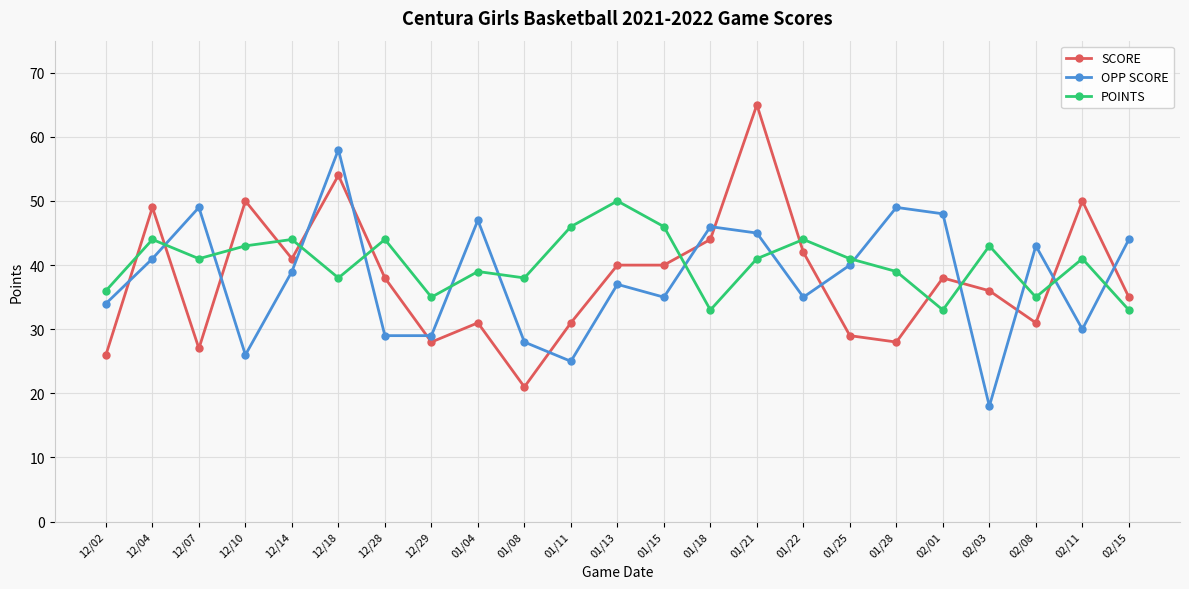

How many values in the SCORE series are below 38?

11